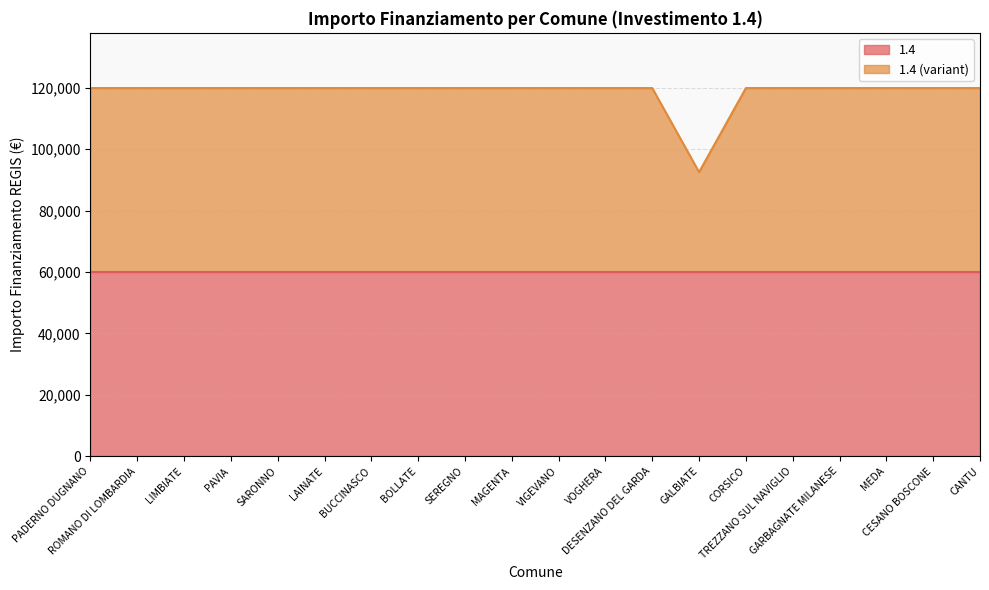

What is the label of the 6th point from the left?

LAINATE